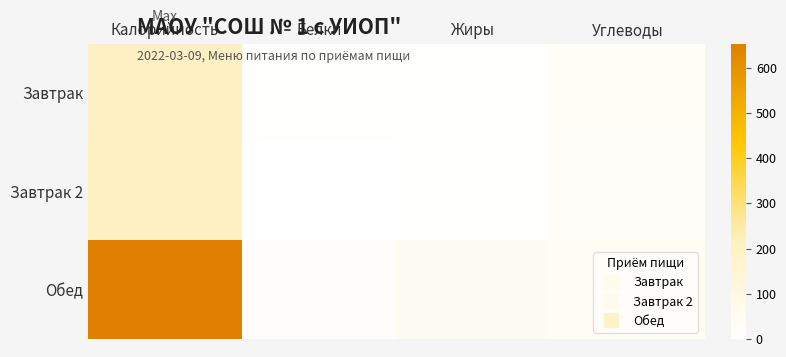

Reading right to left, transcribe all the data shown in this chart.

Завтрак: Углеводы=28.7	Жиры=7.2	Белки=8.0	Калорийность=211.0
Завтрак 2: Углеводы=25.0	Жиры=12.2	Белки=1.6	Калорийность=217.0
Обед: Углеводы=41.5	Жиры=45.1	Белки=20.2	Калорийность=653.0